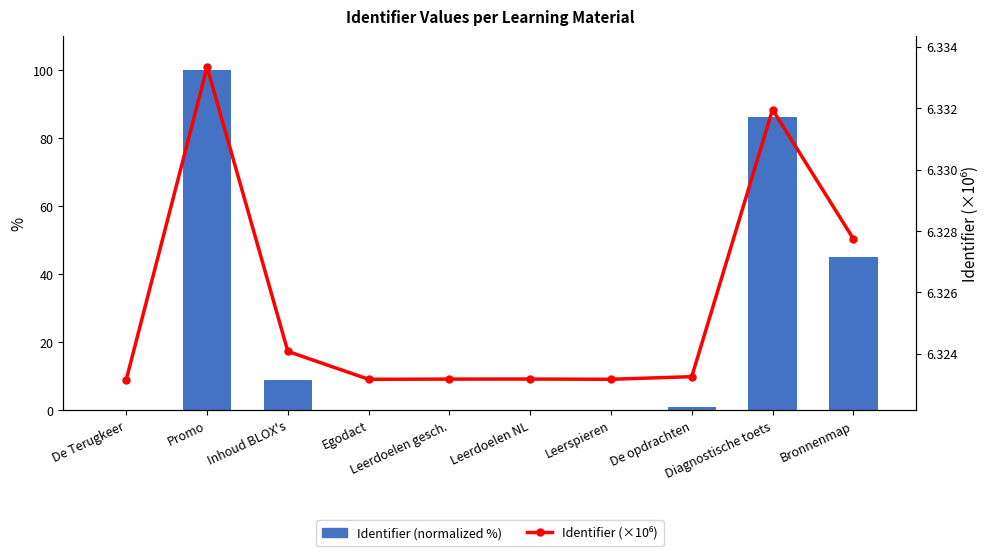

List the labels in order of Identifier (normalized %) value, smallest first.

De Terugkeer, Egodact, Leerspieren, Leerdoelen gesch., Leerdoelen NL, De opdrachten, Inhoud BLOX's, Bronnenmap, Diagnostische toets, Promo